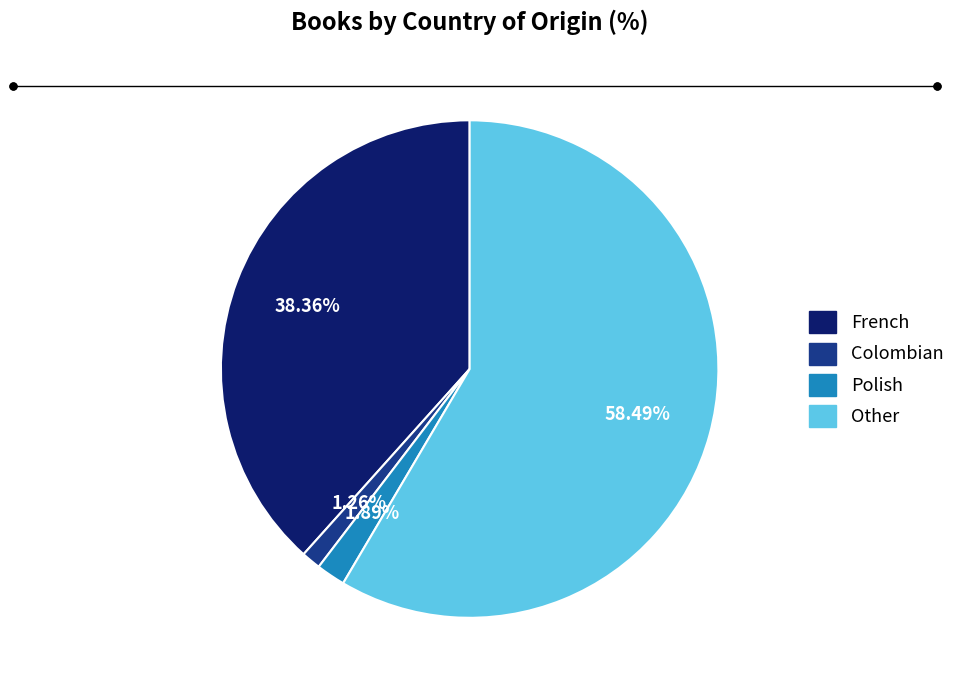

Do French and Polish together represent more than half of the pie?

No